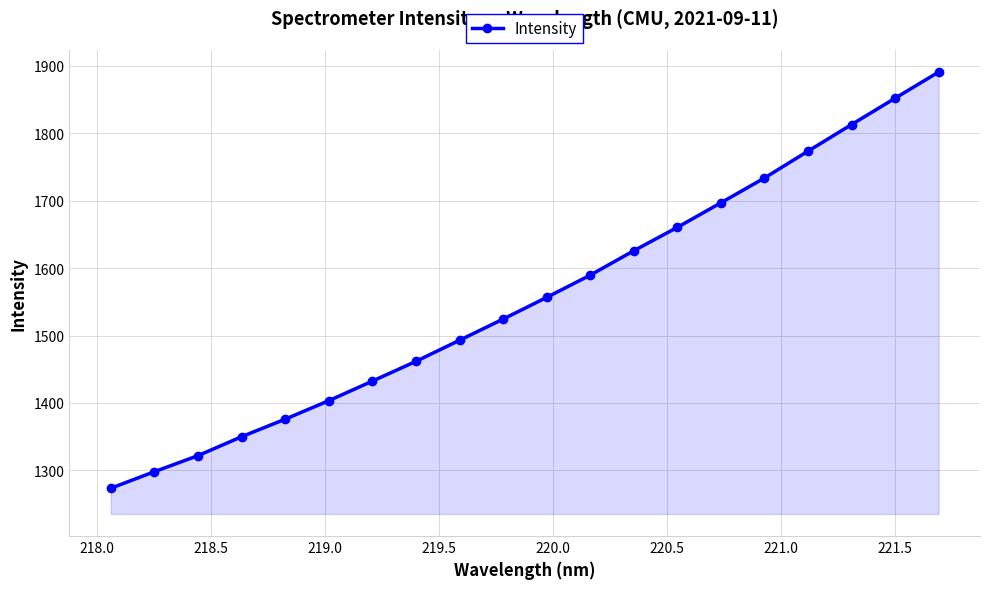

How many data points are less than 1556?

10